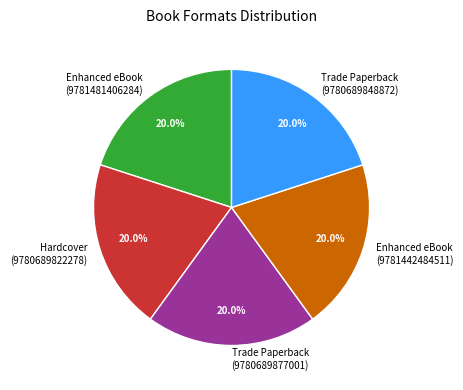

Is there a majority slice in this chart?

No